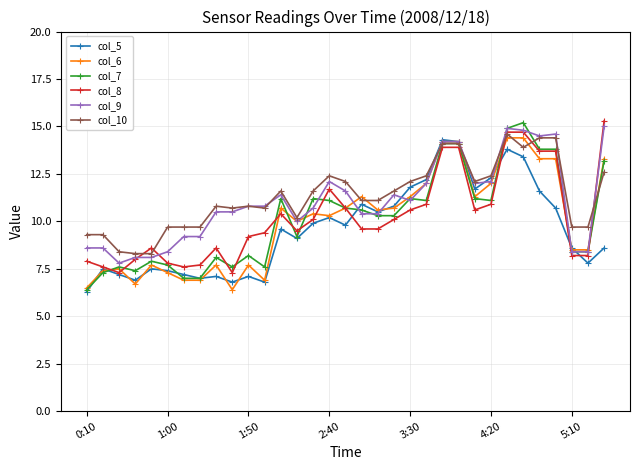

What is the value of the col_6 point at the 22nd from the left?

12.0